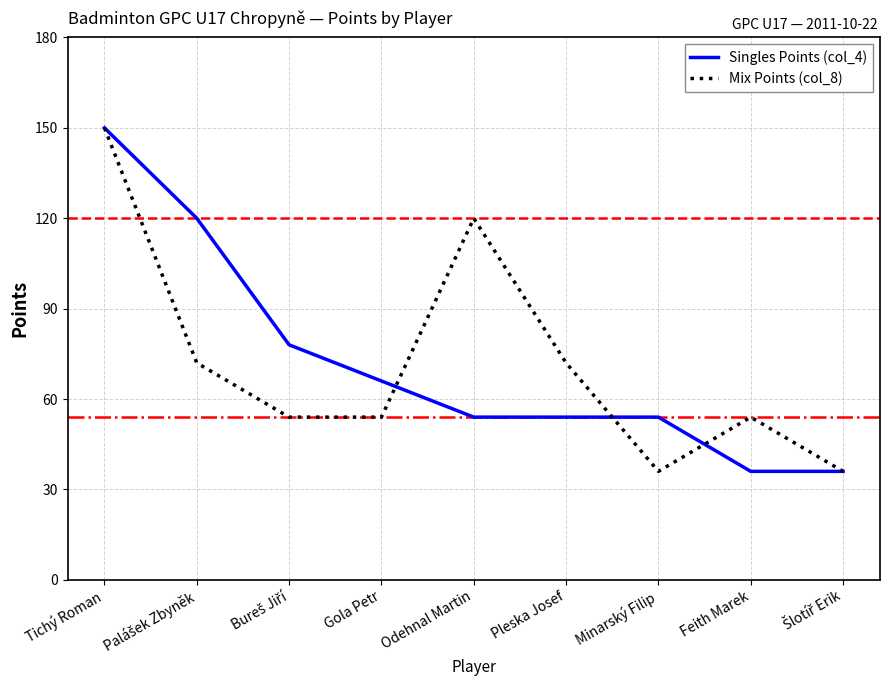

Reading left to right, what are all the values shown in this chart?

Singles Points (col_4): 150	120	78	66	54	54	54	36	36
Mix Points (col_8): 150	72	54	54	120	72	36	54	36